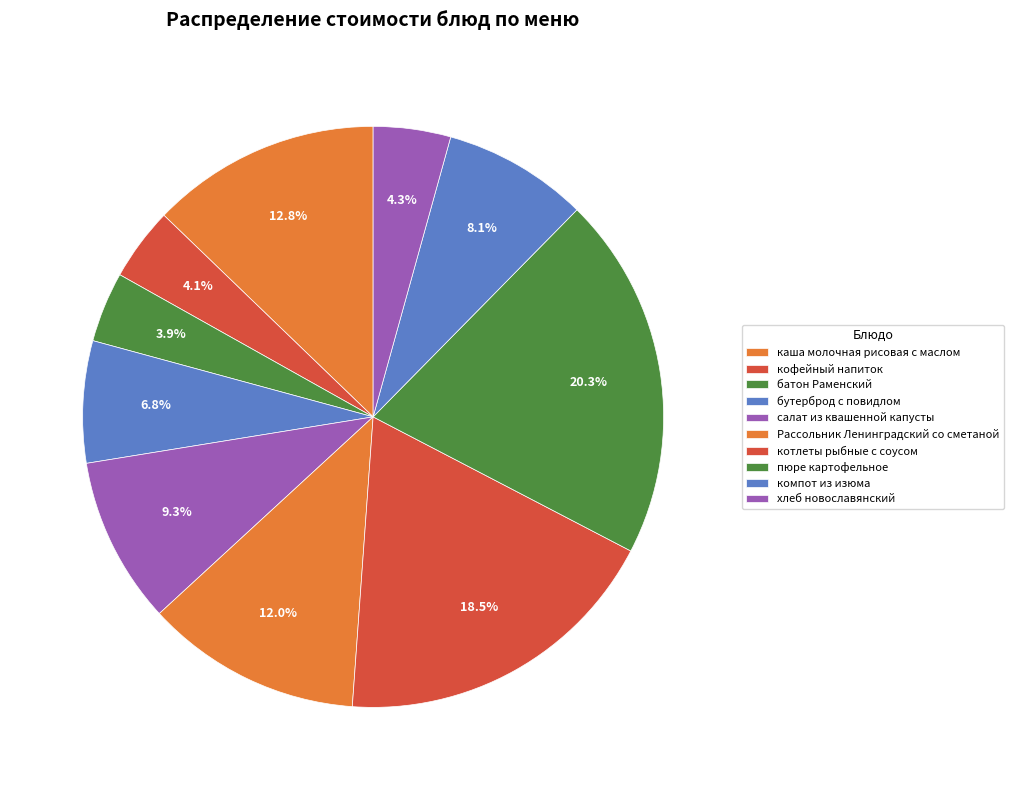

How many slices are in this pie chart?

10